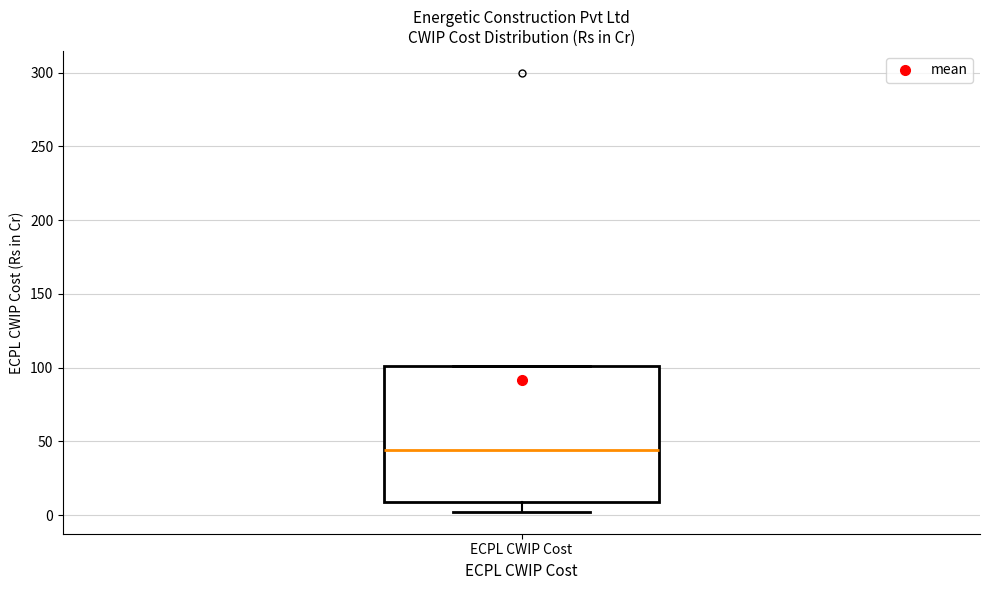

Transcribe this box plot: give where the median line is, the range the box spans, and where the two whiskers end, as read against the y-axis. The values are not printed on the chart, so give them approximately, as read against the axis.

median 45, box 10 to 100, whiskers 0 to 100